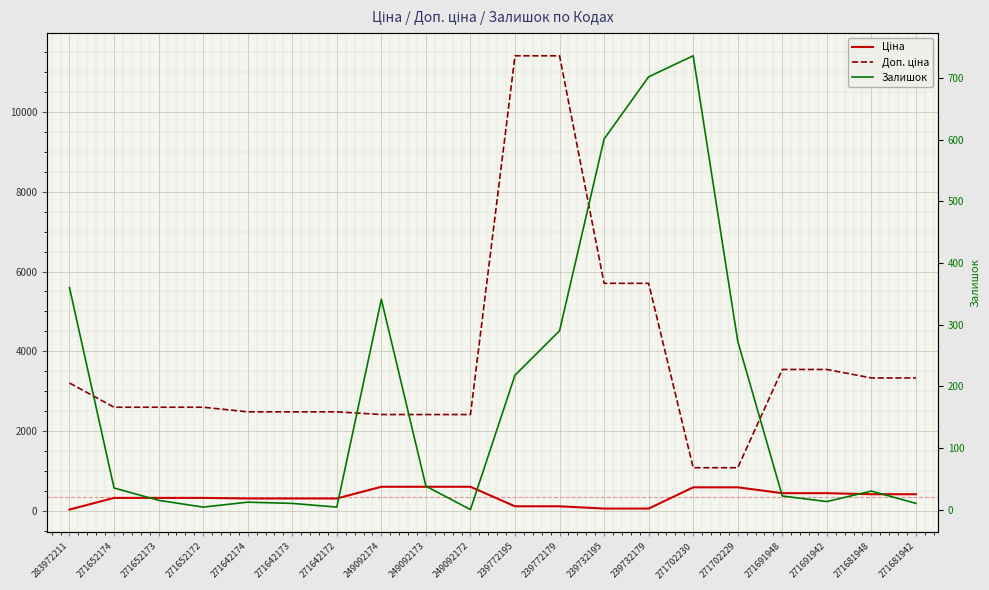

What are all the series names shown in the legend?

Ціна, Доп. ціна, Залишок